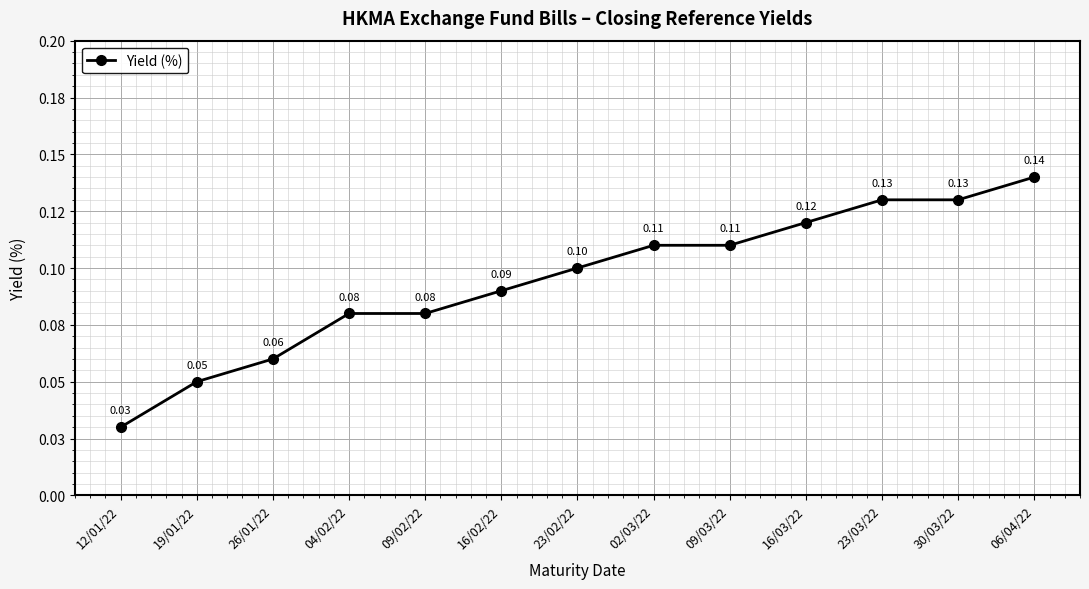

Reading left to right, extract all data points from this chart.

0.0	0.1	0.1	0.1	0.1	0.1	0.1	0.1	0.1	0.1	0.1	0.1	0.1